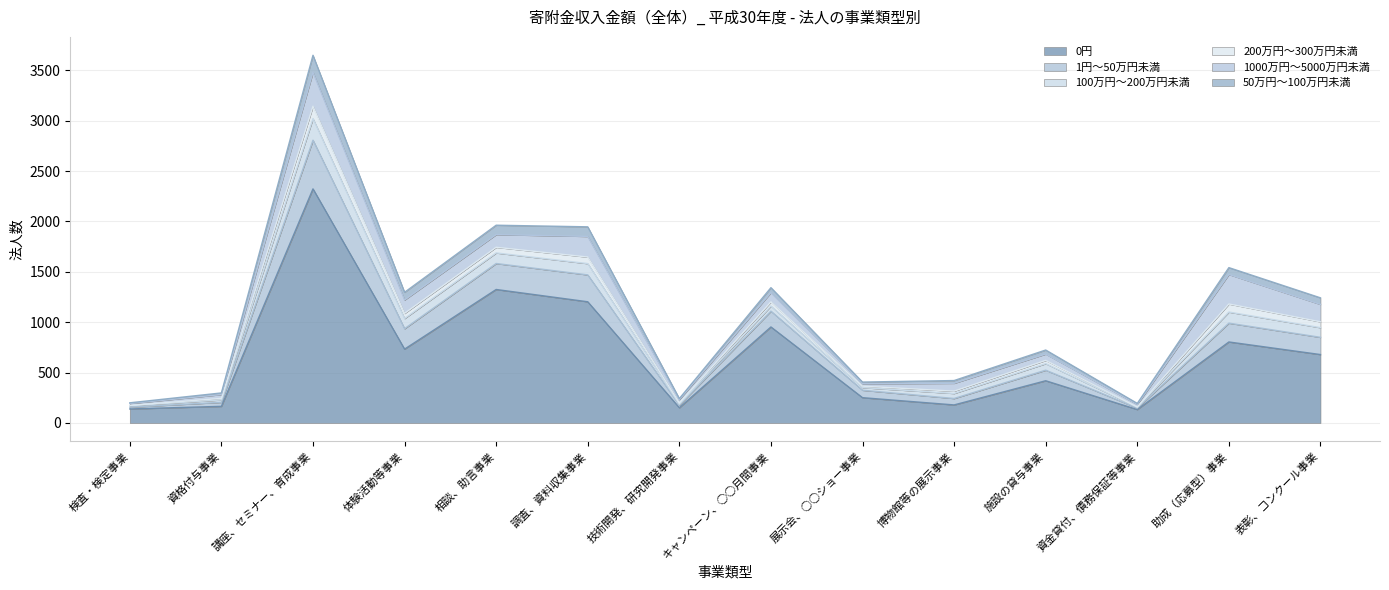

What is the label of the 4th point from the left?

体験活動等事業